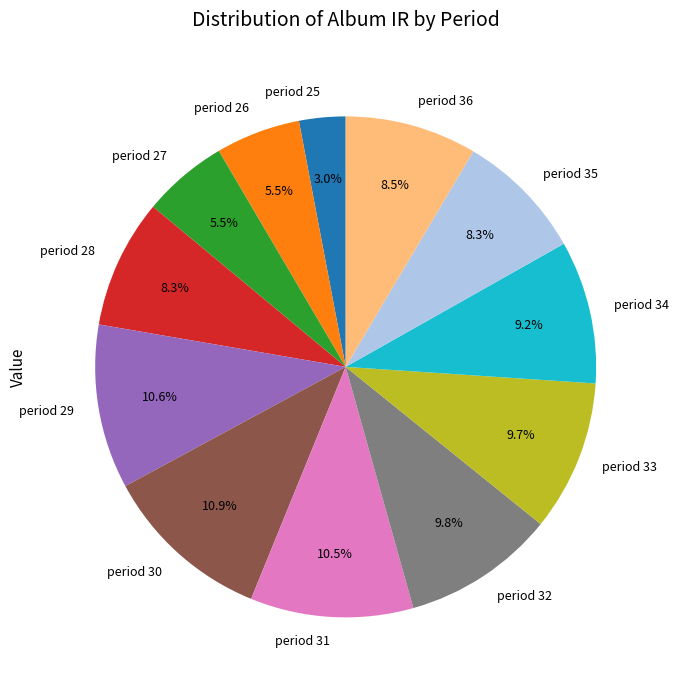

How much of the chart is everything except period 33?

90.3%